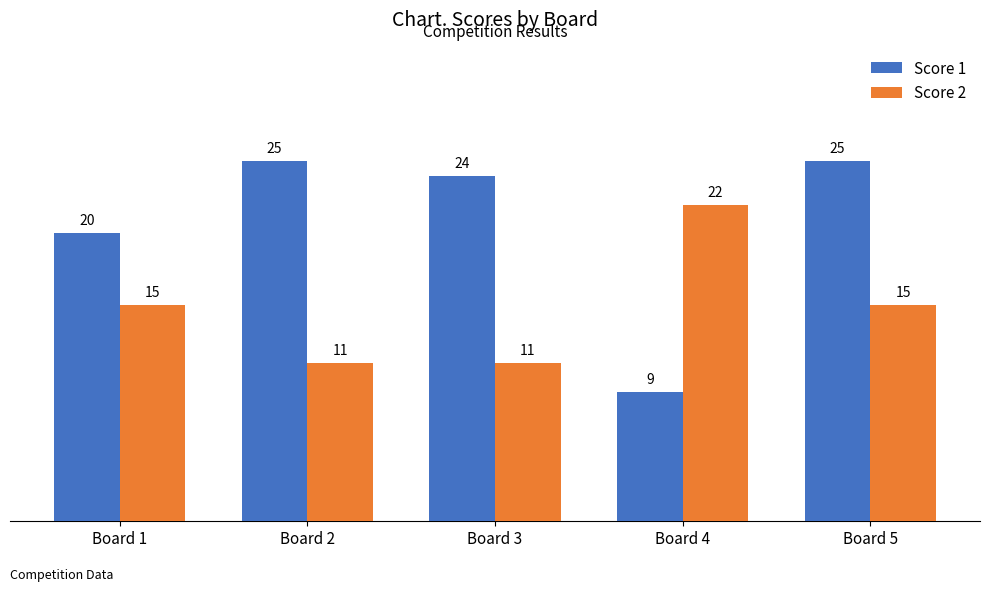

Which label corresponds to the smallest value in the chart?

Board 4